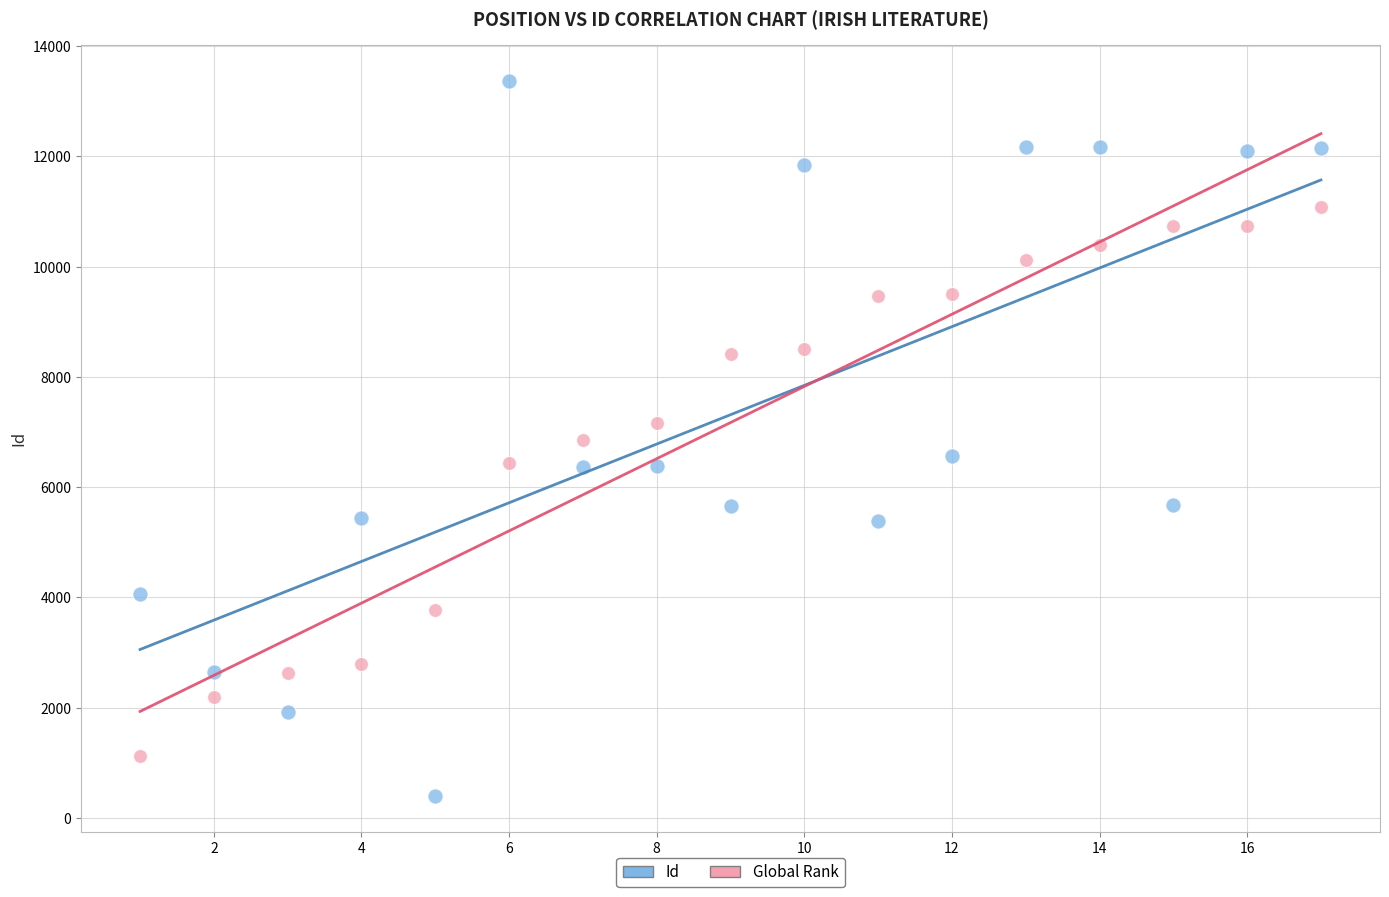

Across all data points, what is the range of Y values (max minus min)?

12976